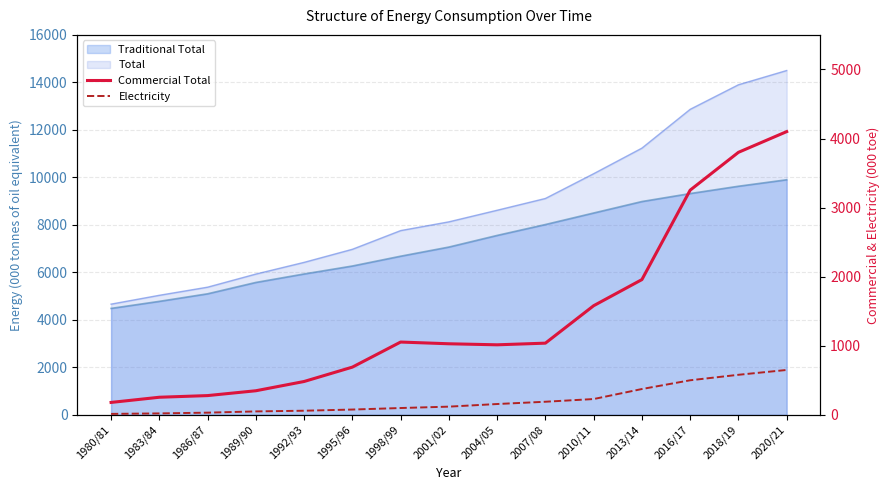

What position from the left is 2018/19?

14